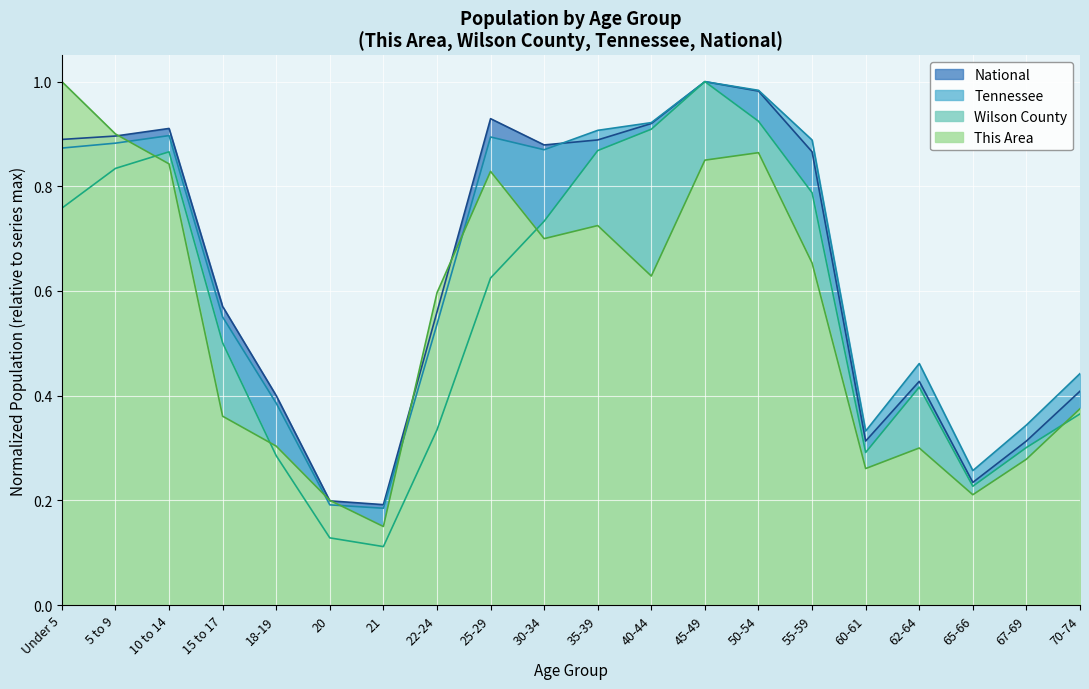

What is the total value across all series at 25-29?

3.3